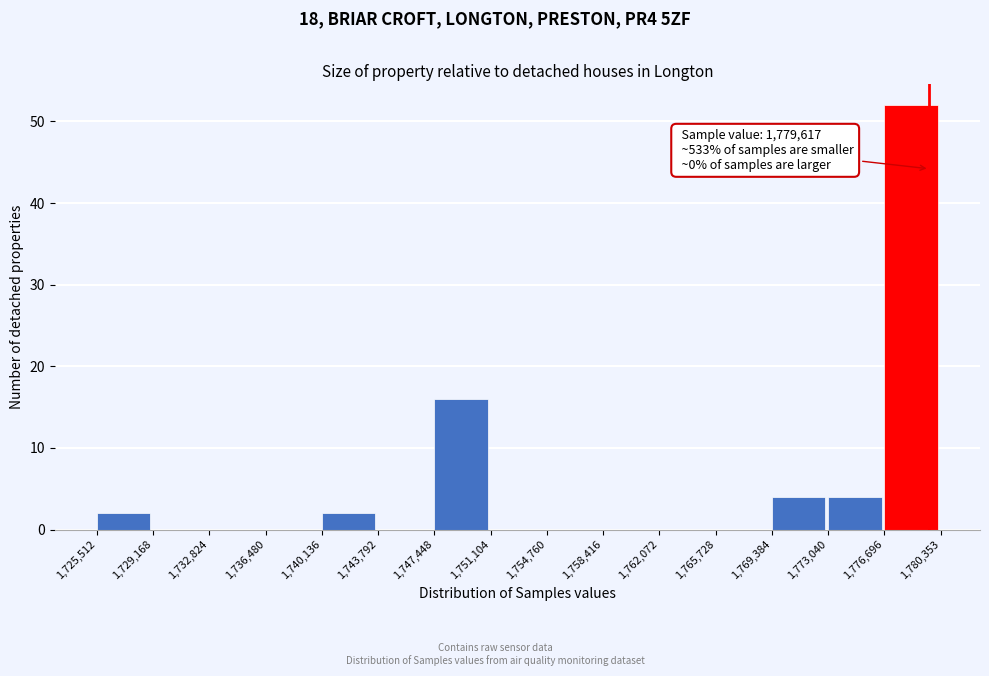

Over which range of the x-axis is the bar tallest?

1,776,696 to 1,780,353